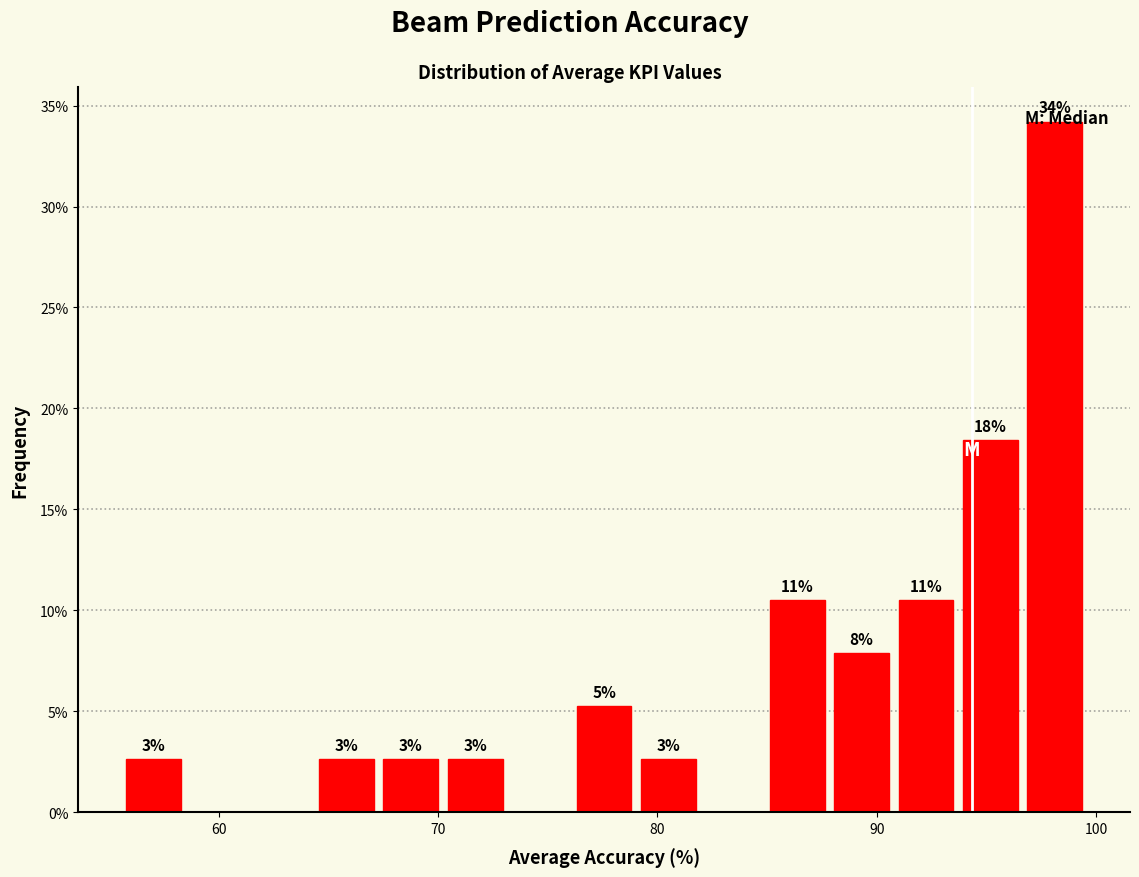

Read against the x-axis, roughly where is the centre of the tallest bar?

98